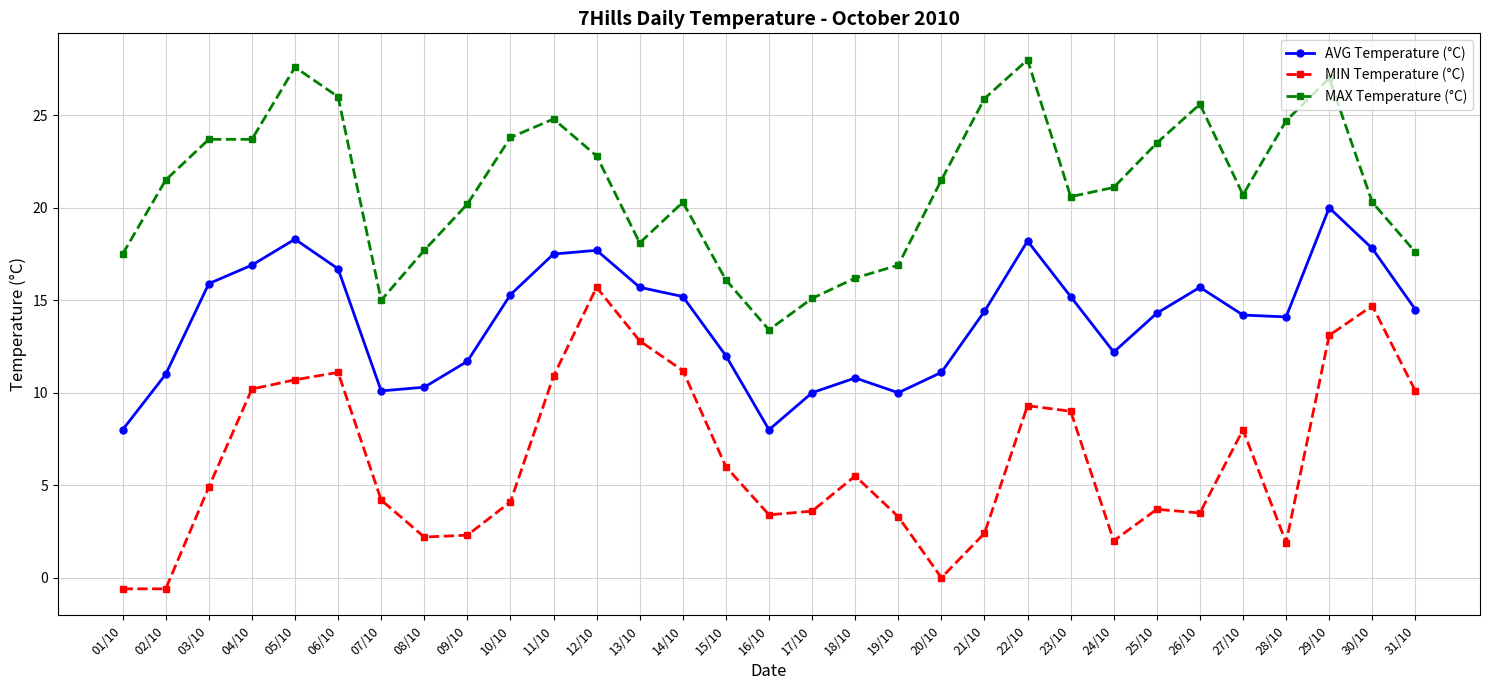

What is the difference between the maximum and minimum values in the MIN Temperature (°C) series?

16.3